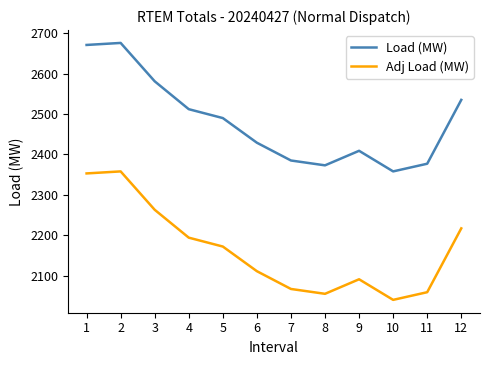

What are all the series names shown in the legend?

Load (MW), Adj Load (MW)